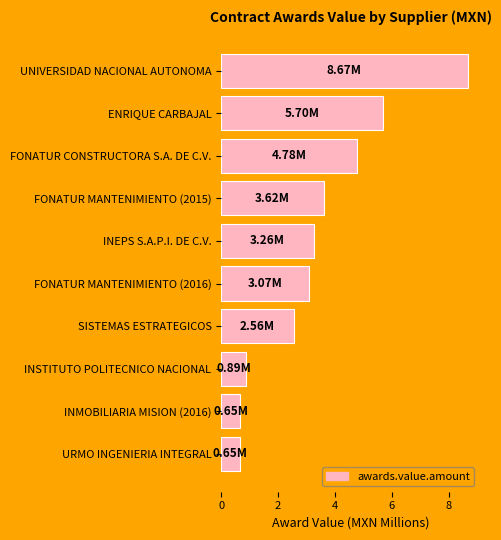

Which label corresponds to the largest value in the chart?

UNIVERSIDAD NACIONAL AUTONOMA